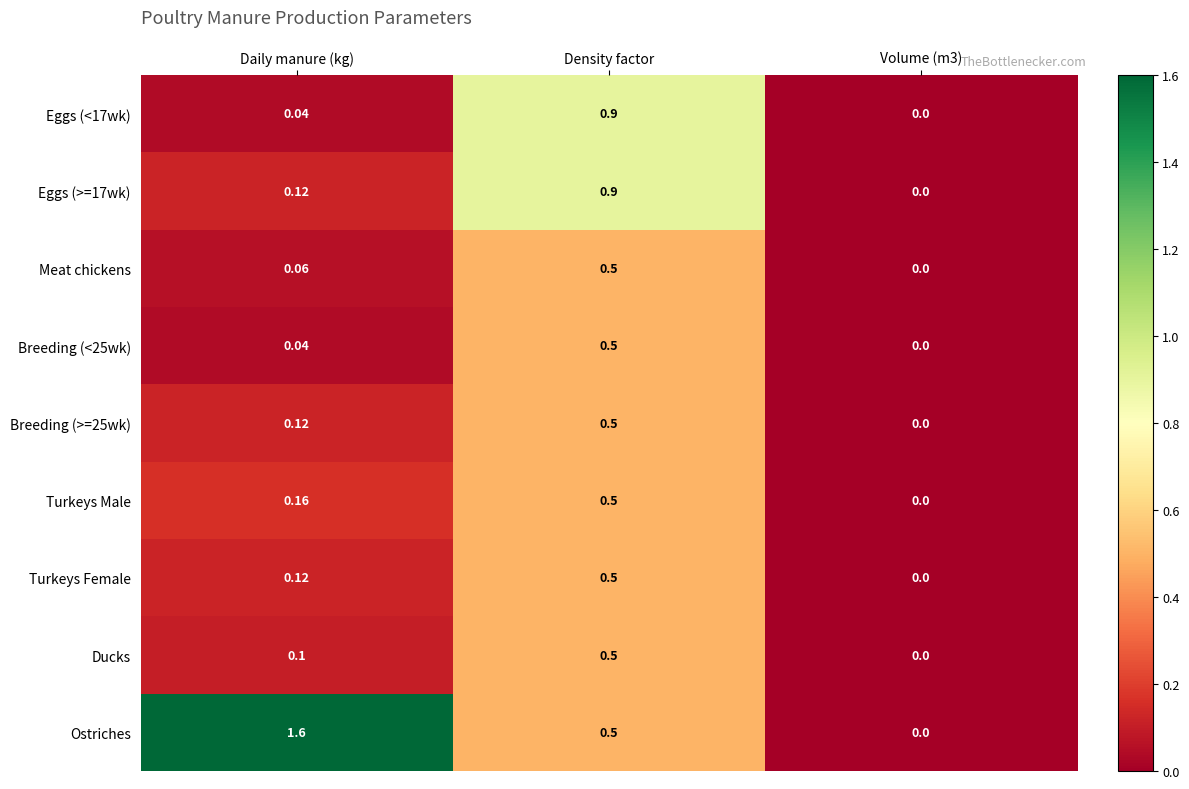

Is the value of Turkeys Male at Daily manure (kg) greater than the value of Turkeys Female at Daily manure (kg)?

Yes